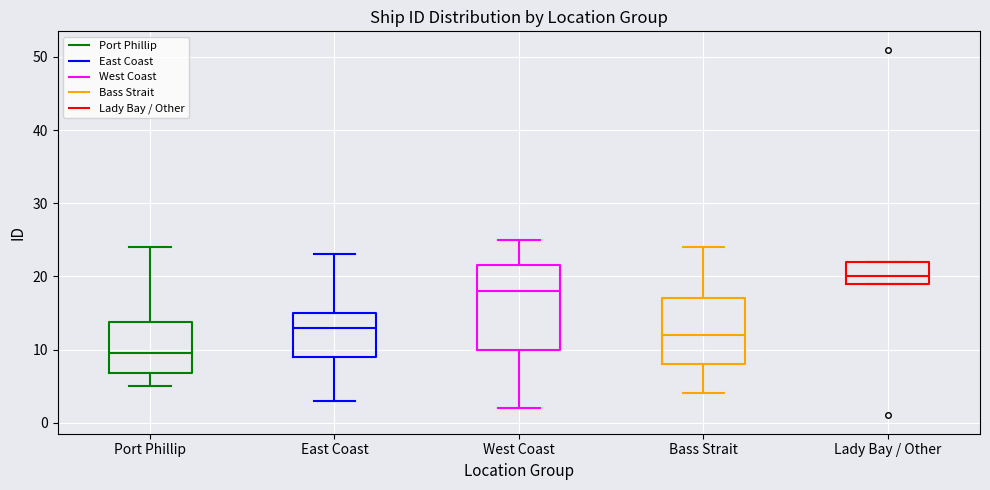

Reading left to right, read every box against the y-axis: the position of its median line, the range the box covers, and the ends of its whiskers. The values are not printed on the chart, so give them approximately, as read against the axis.

Port Phillip: median 10, box 7 to 14, whiskers 5 to 24
East Coast: median 13, box 9 to 15, whiskers 3 to 23
West Coast: median 18, box 10 to 22, whiskers 2 to 25
Bass Strait: median 12, box 8 to 17, whiskers 4 to 24
Lady Bay / Other: median 20, box 19 to 22, whiskers 19 to 22